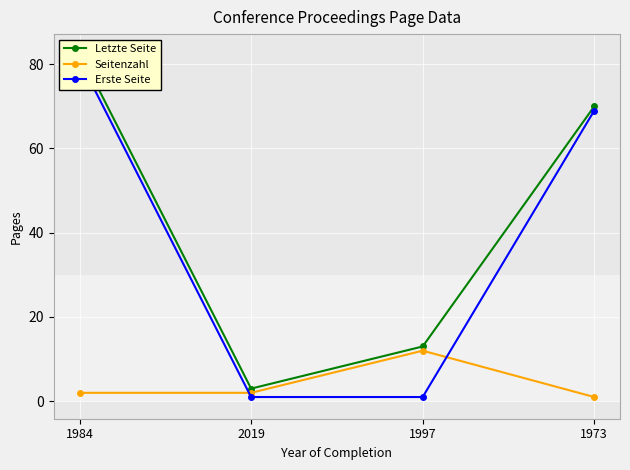

How many data points in Seitenzahl are above 2?

1